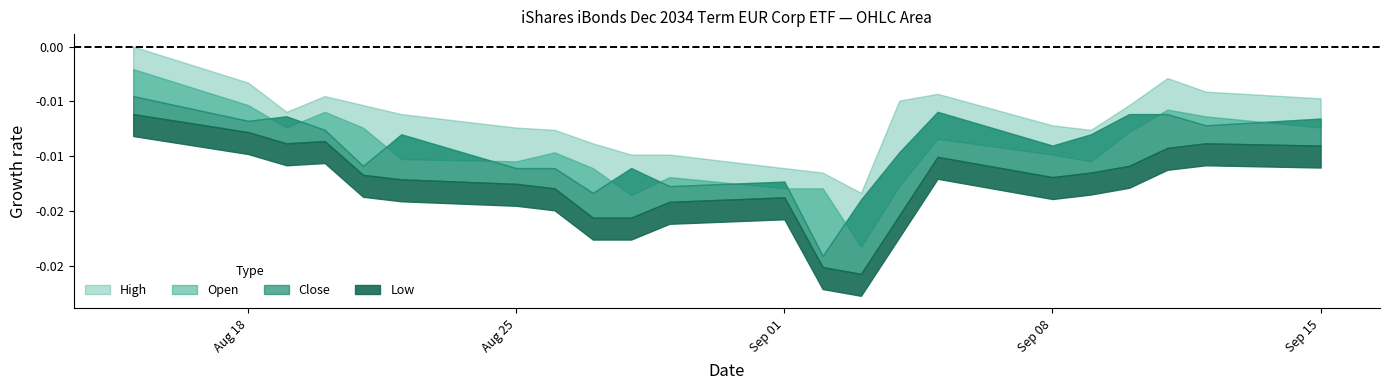

List the series in order of their peak value, highest first.

High, Open, Close, Low